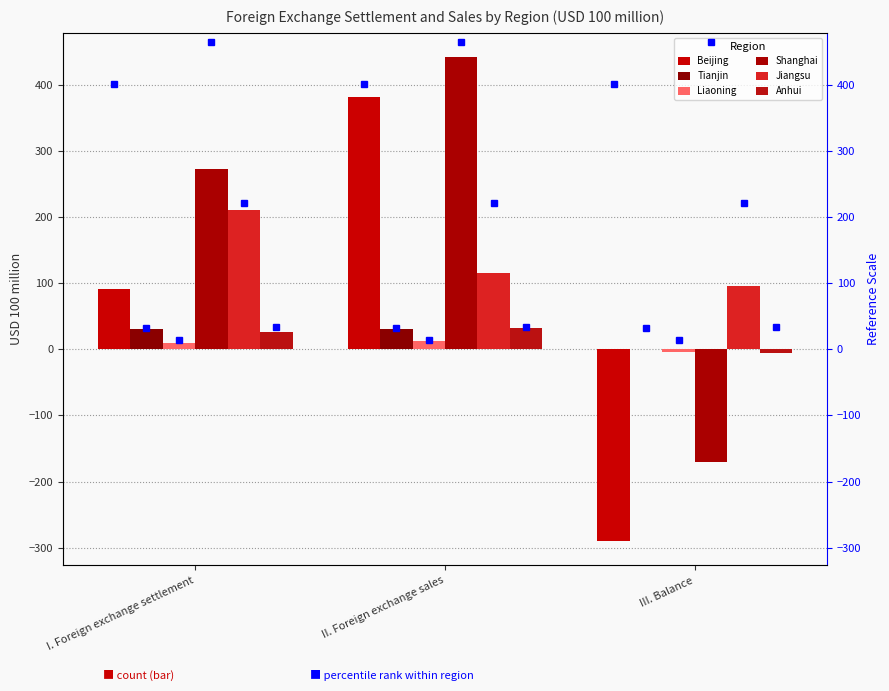

What is the average value of the Beijing series?

61.1